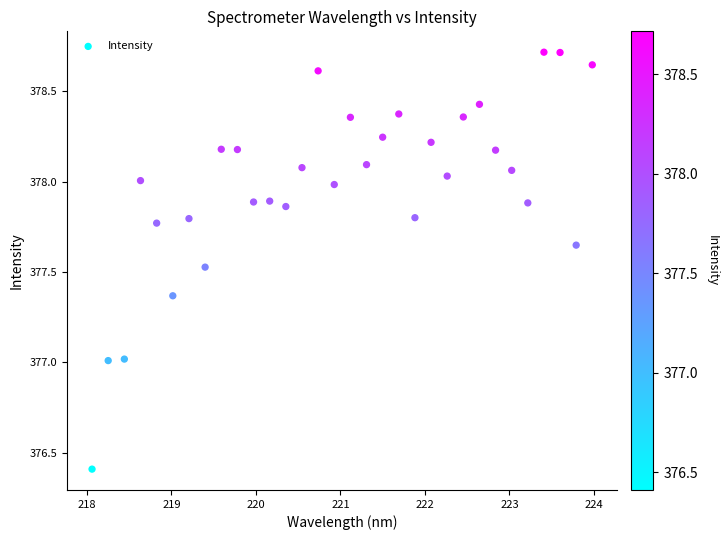

What is the range of Y values (max minus min)?

2.3